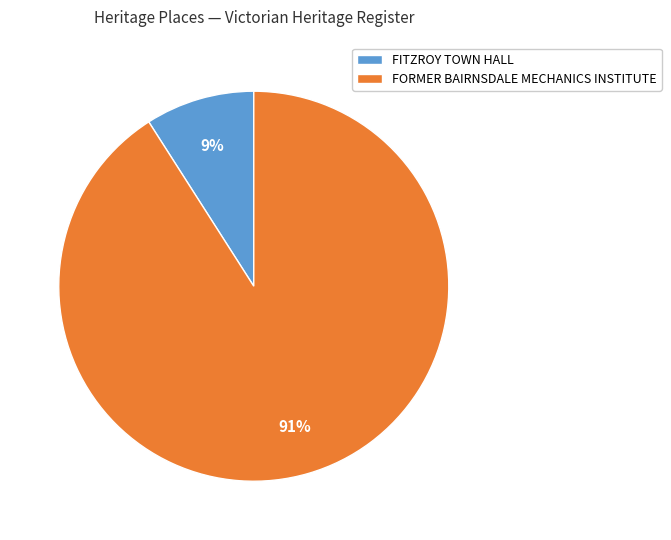

The FORMER BAIRNSDALE MECHANICS INSTITUTE slice represents 91% of the pie. True or false?

True